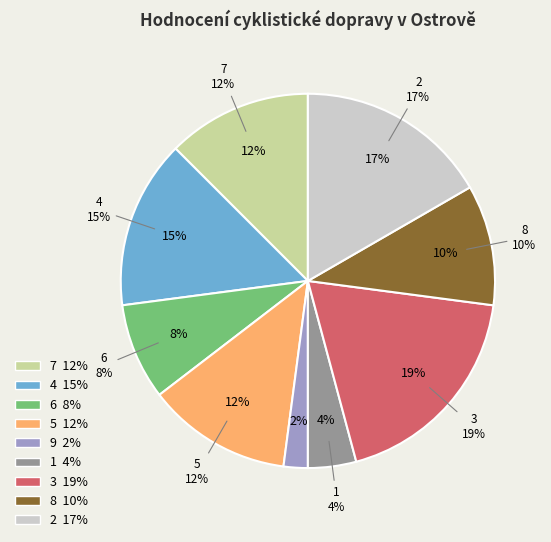

True or false: 5 accounts for 2% of the total.

False